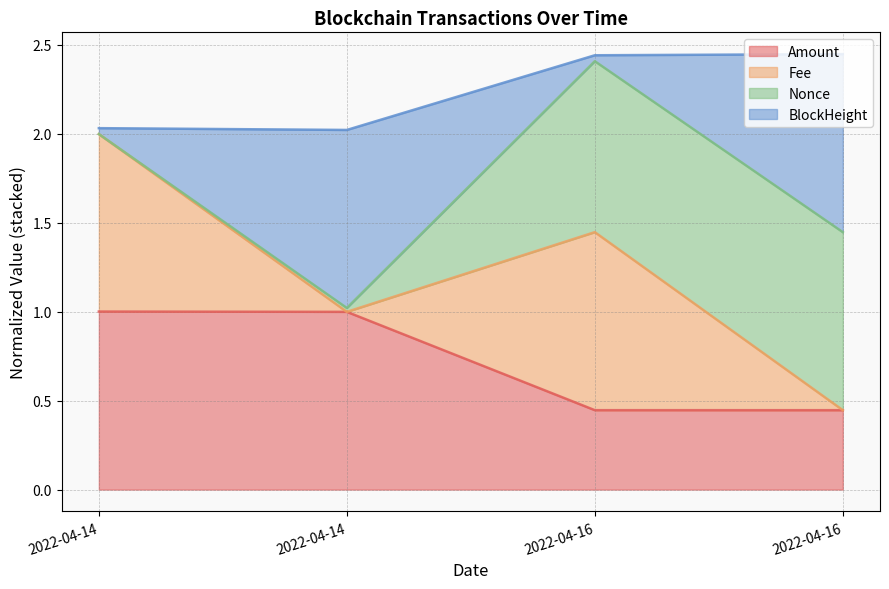

At which label does BlockHeight reach its peak?

2022-04-16